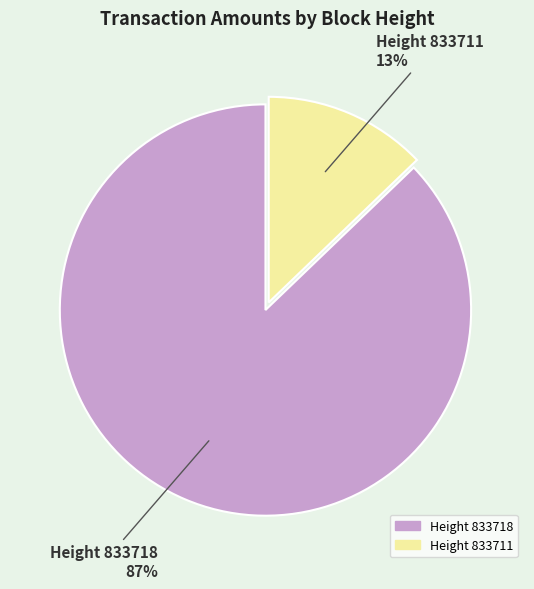

To the nearest percent, what is the average slice percentage?

50%